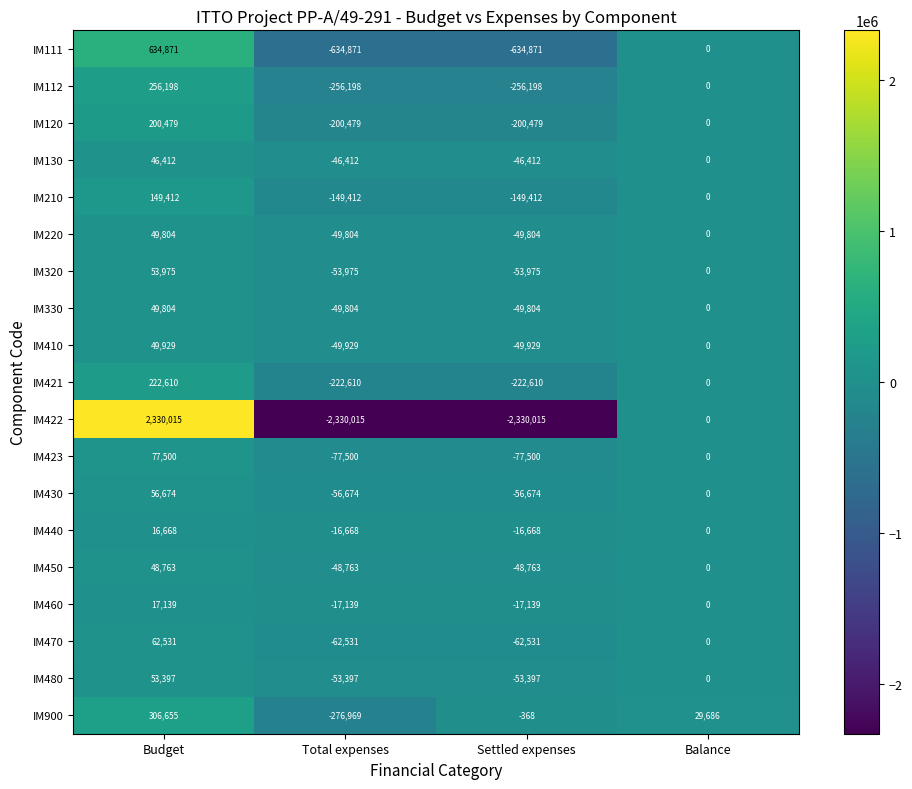

Which series has the largest total across all categories?

IM900